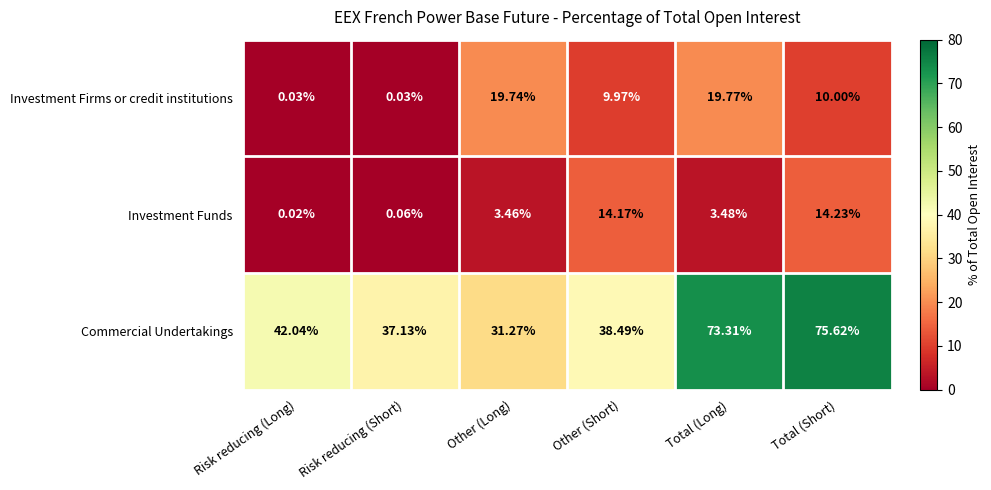

Which series changed the most between Other (Short) and Total (Long)?

Commercial Undertakings